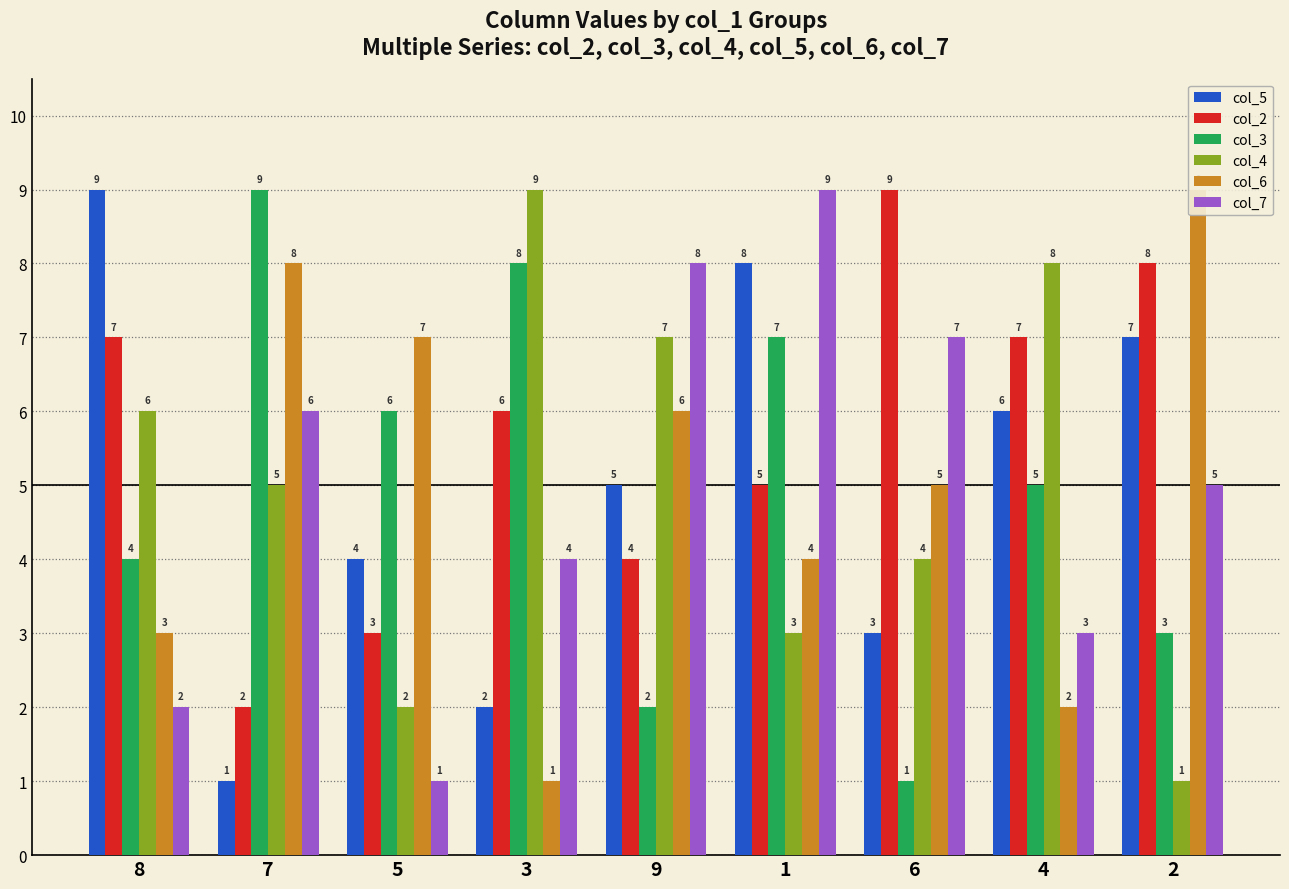

How many col_6 values are between 3 and 7?

5